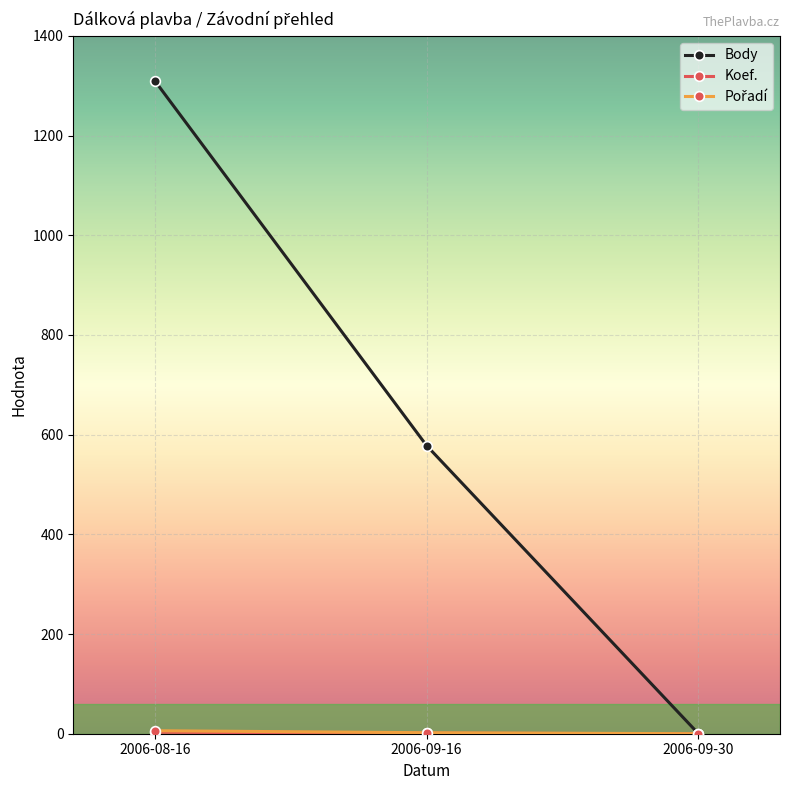

What is the highest value of the Body series?

1310